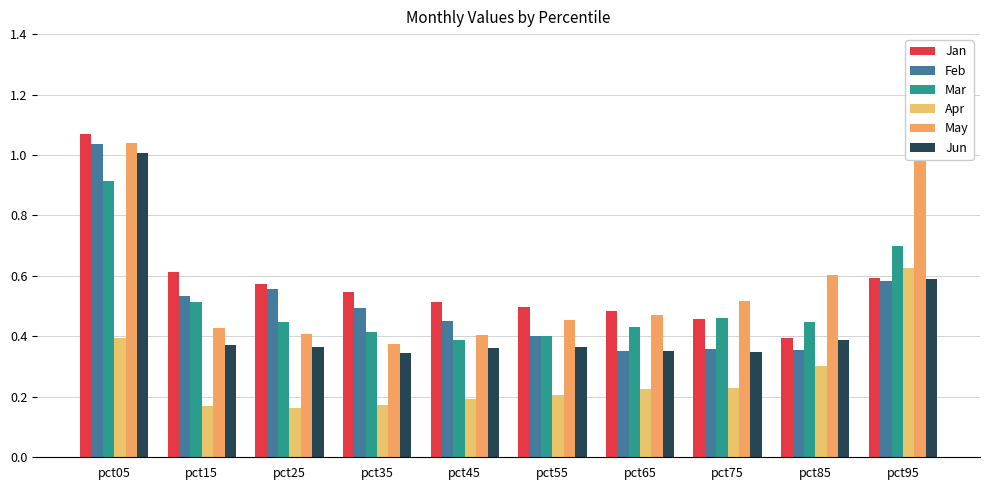

What is the difference between the second highest and second lowest values in the Feb series?

0.2